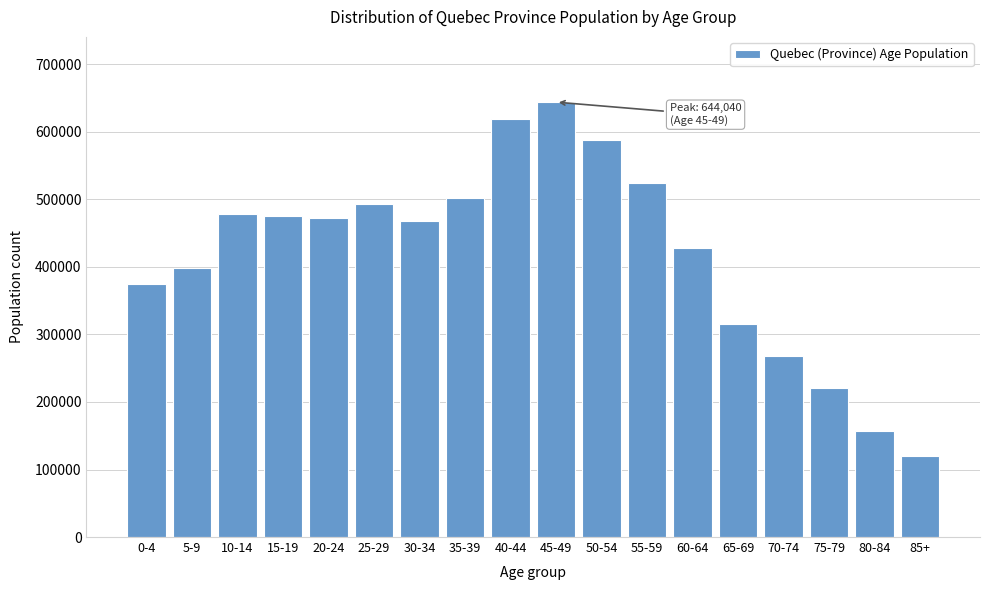

The value at 60-64 is 272786. True or false?

False